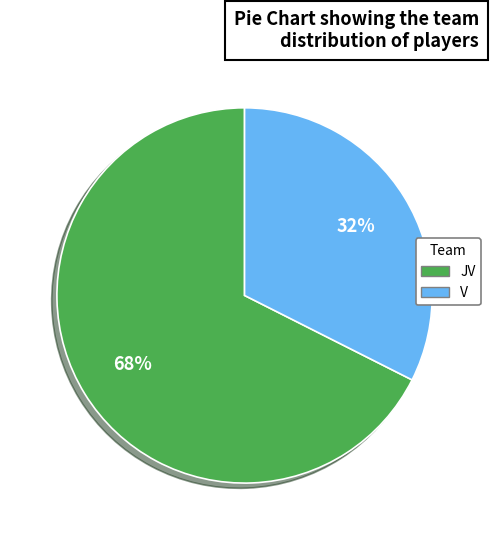

True or false: JV accounts for 61% of the total.

False